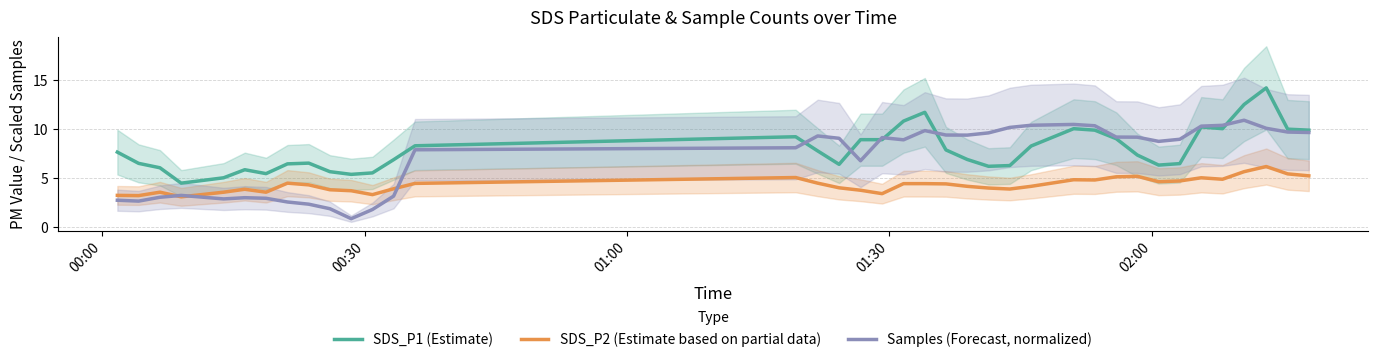

What is the highest value of the SDS_P2 (Estimate based on partial data) series?

6.2